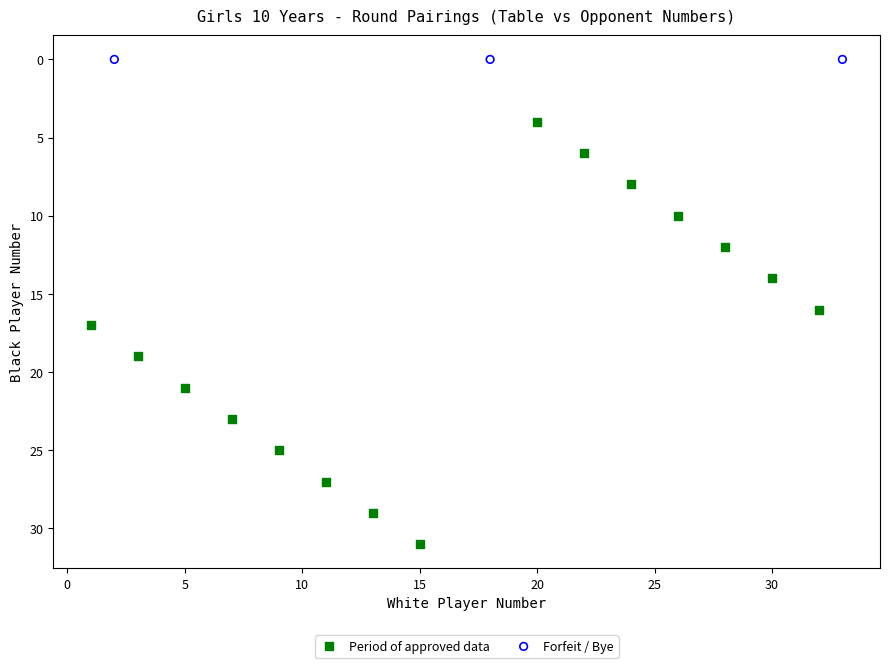

What are all the series names shown in the legend?

Period of approved data, Forfeit / Bye